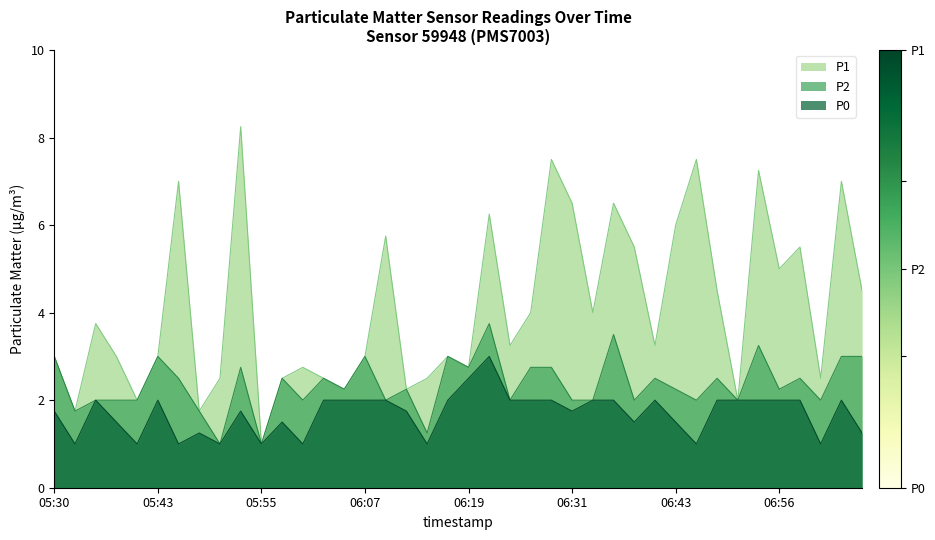

Which category has the lowest value across all series?

05:55